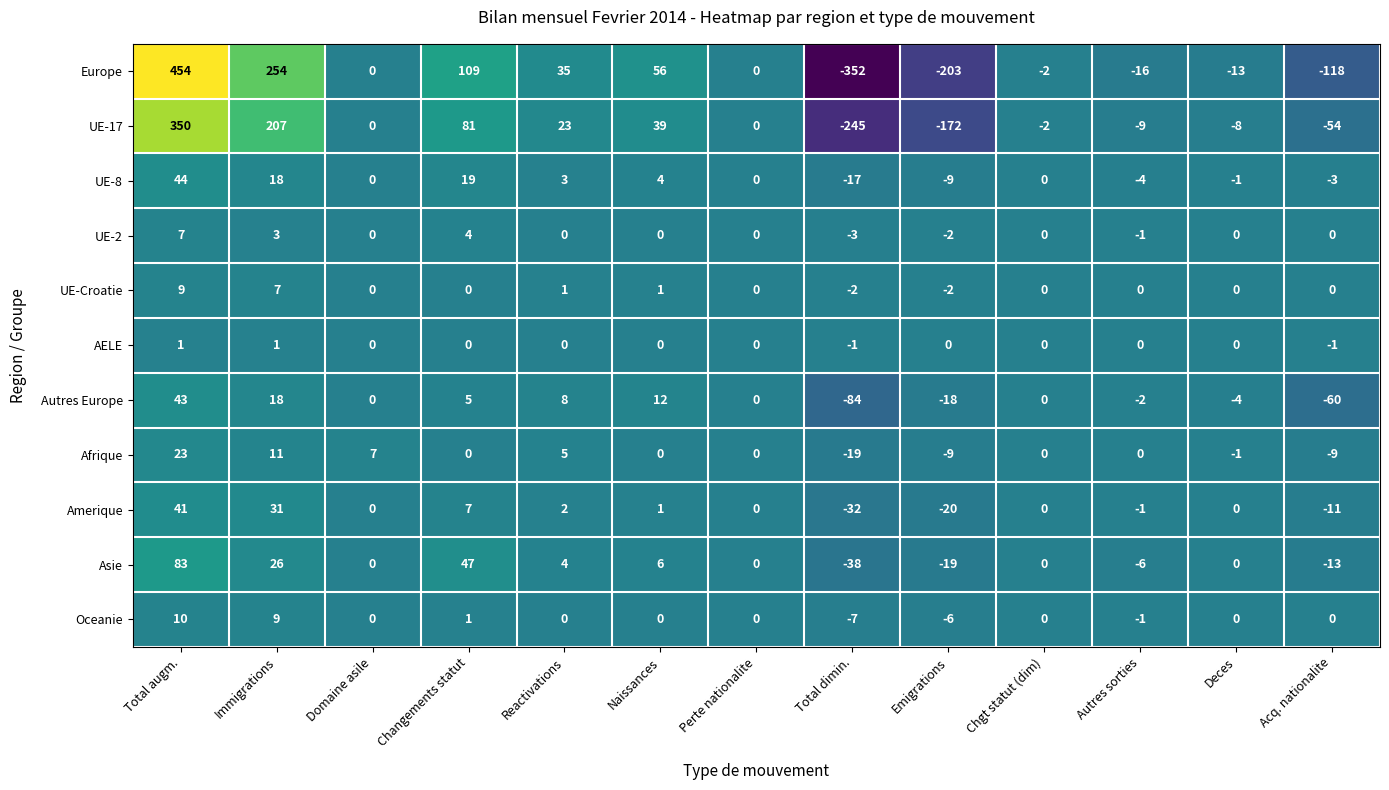

At which category is the sum across all series the highest?

Total augm.